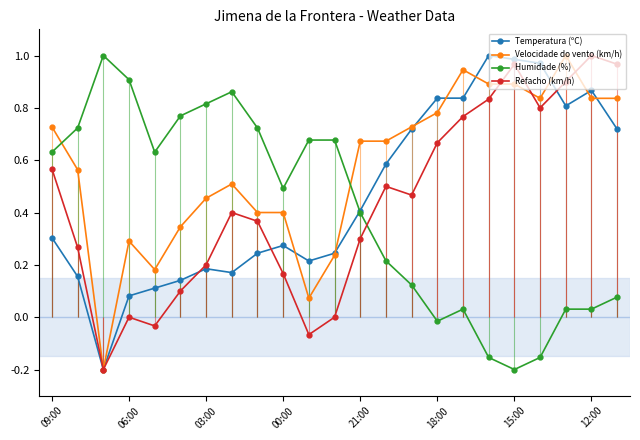

At which label does Refacho (km/h) reach its peak?

12:00